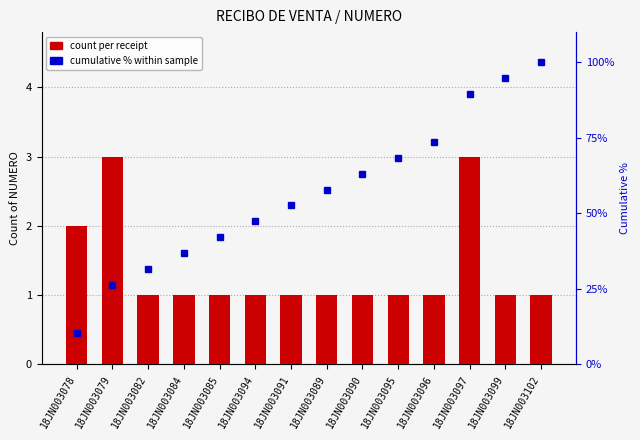

True or false: cumulative % has a value of 52.6 at 18JN003091.

True